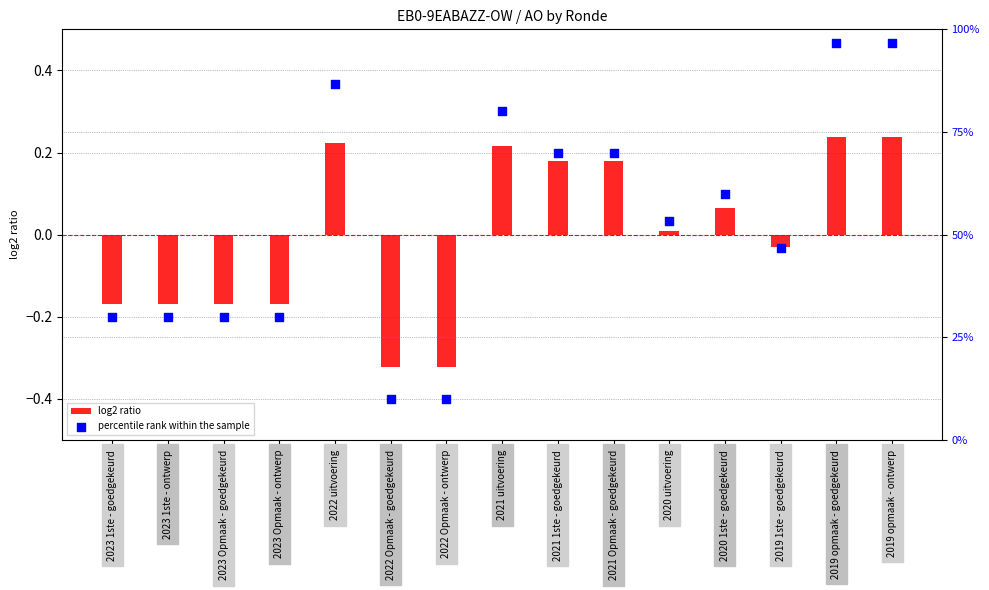

Which series has the largest total across all categories?

percentile rank within the sample